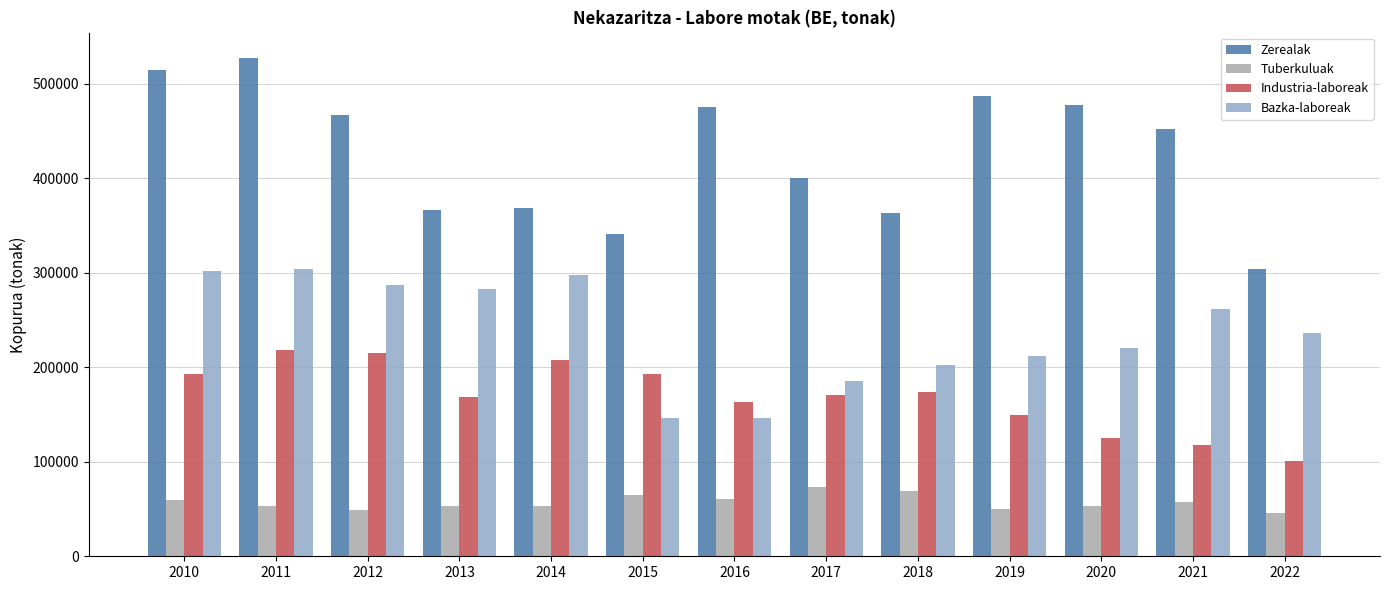

What is the value of the Bazka-laboreak bar at the 6th from the left?

146272.0